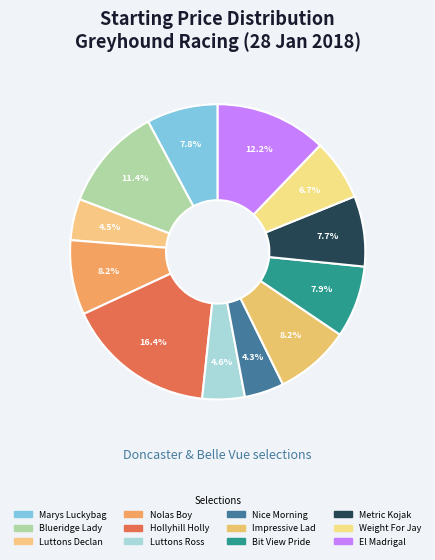

Approximately how many times larger is the value at El Madrigal compared to Hollyhill Holly?

0.7